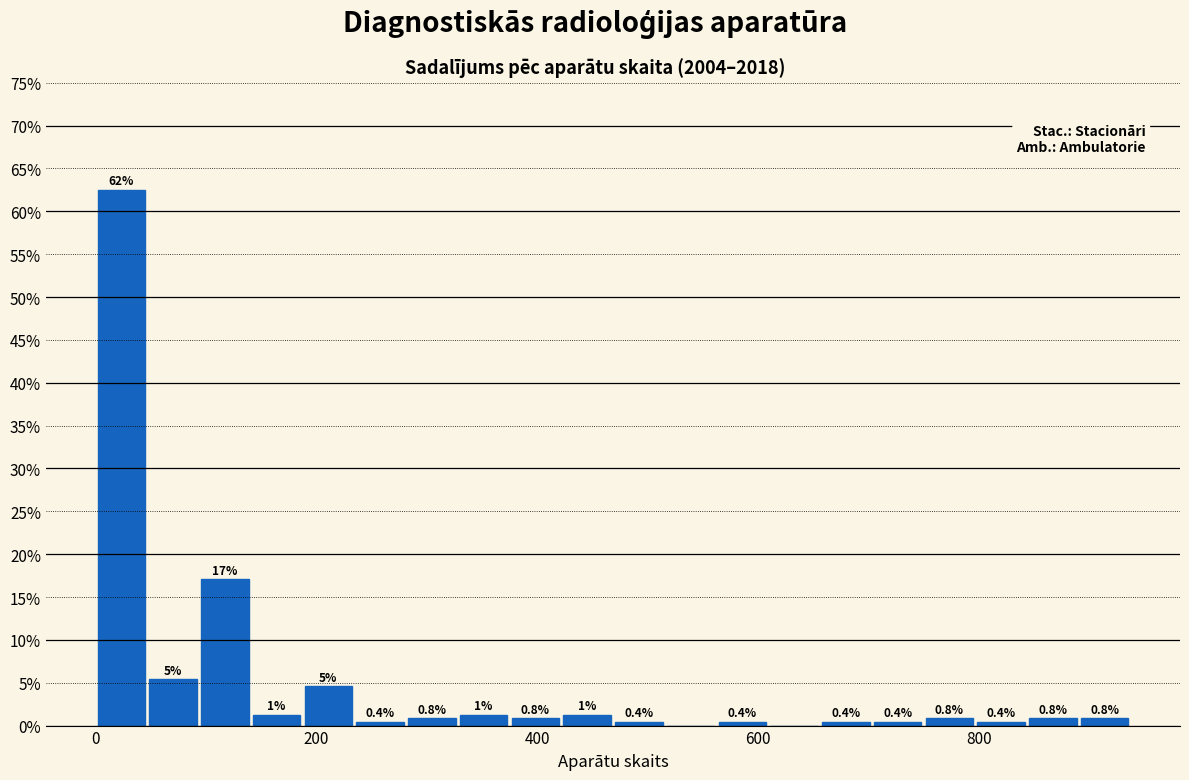

Around what value on the x-axis is the tallest bar? Give the approximate position of its centre, as read against the axis.

20